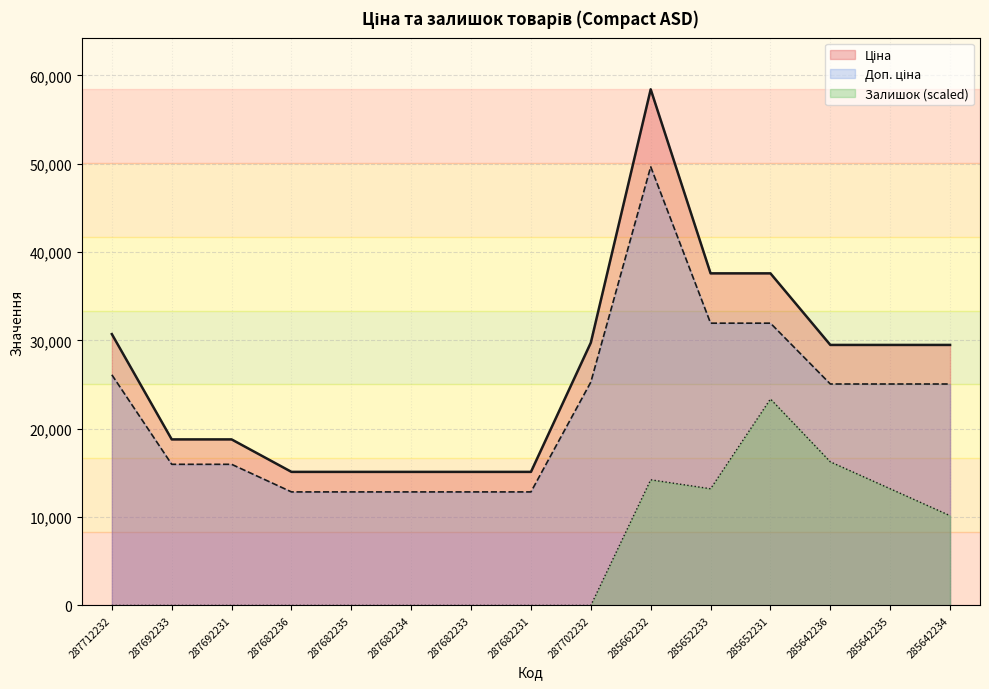

The value of Залишок (scaled) at 287682236 is 0.0. True or false?

True